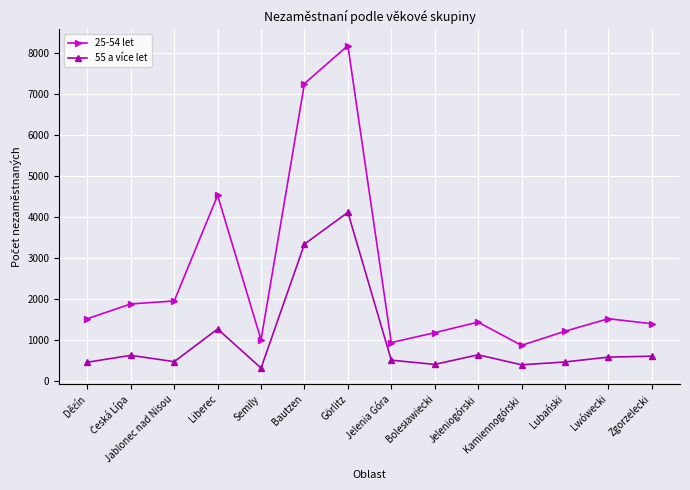

How many data points does each series have?

14